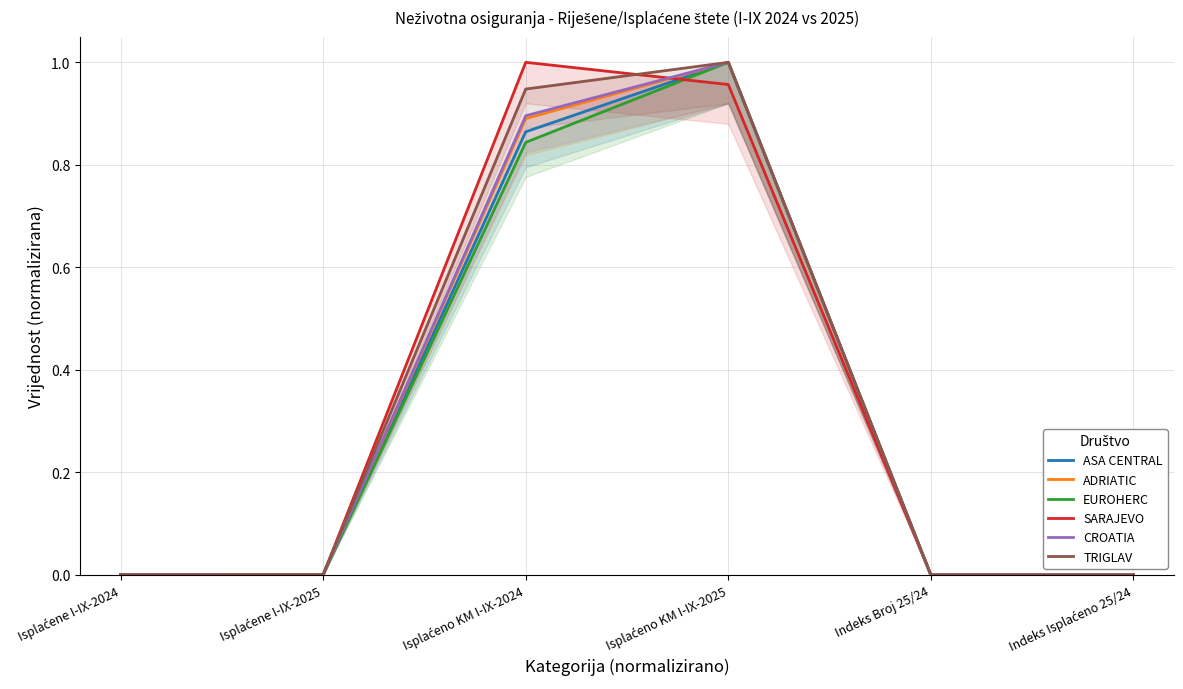

What is the label of the 5th point from the left?

Indeks Broj 25/24